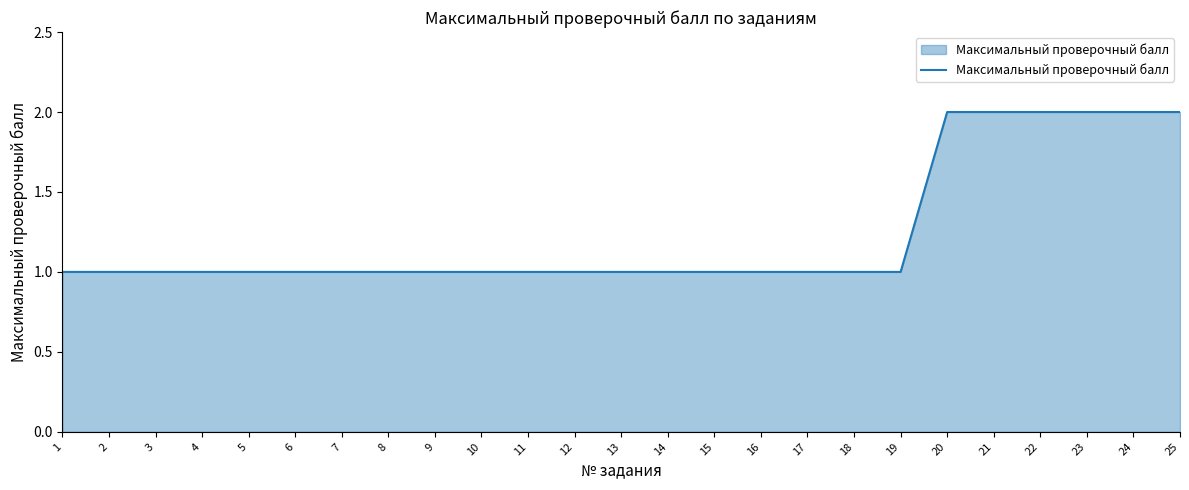

Approximately how many times larger is the value at 15 compared to 14?

1.0